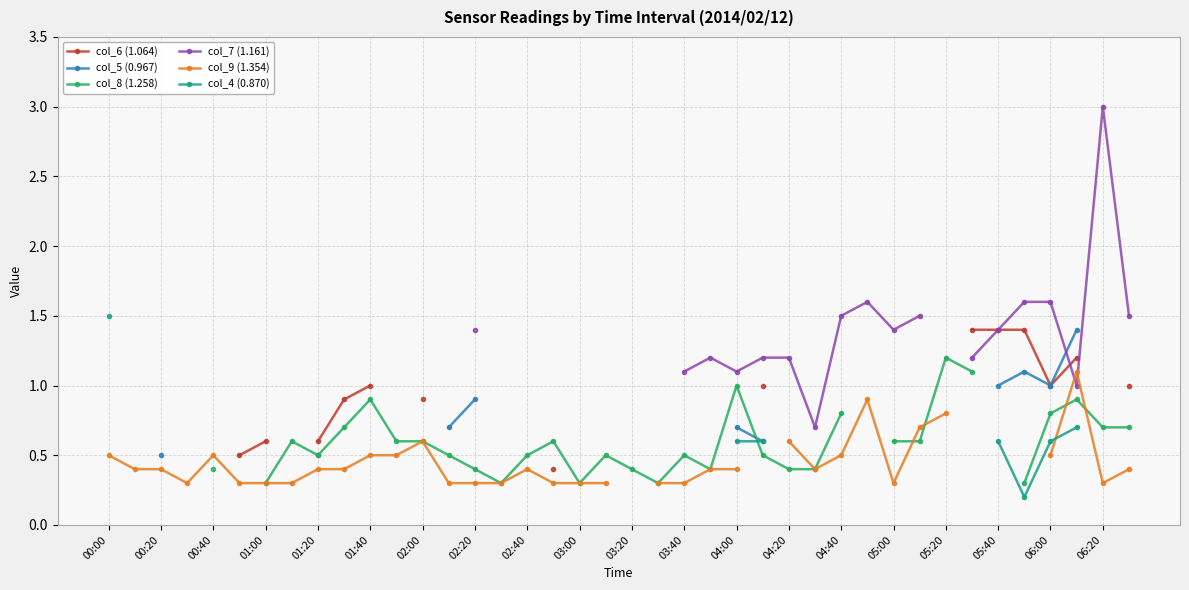

Is this an area chart (filled region under the line)?

No